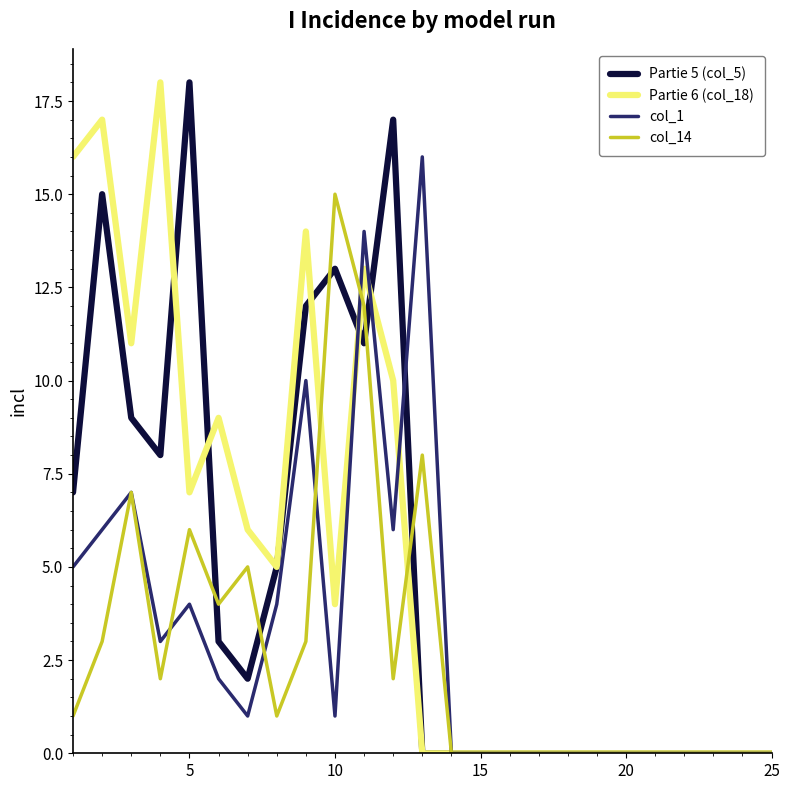

What is the maximum value shown in the chart?

18